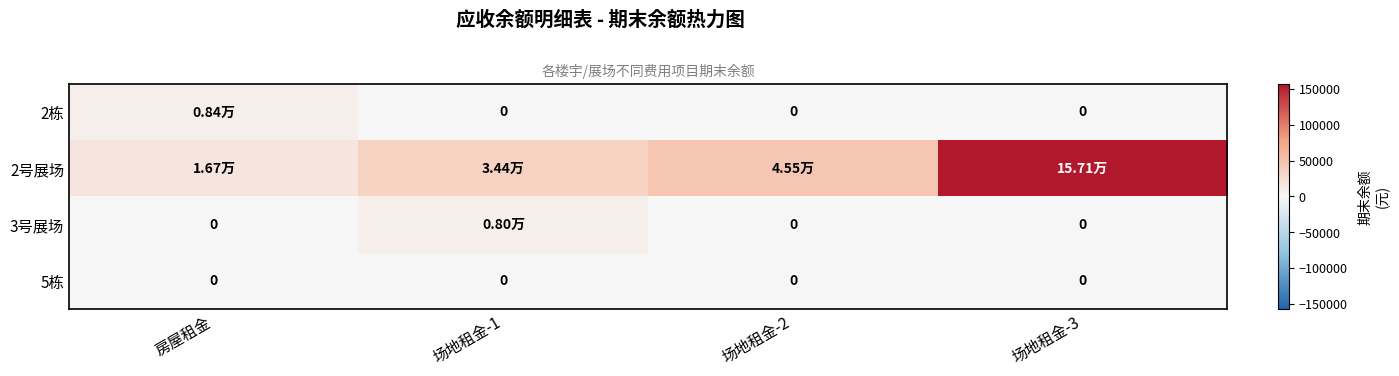

What is the average value of the 2号展场 series?

63440.0